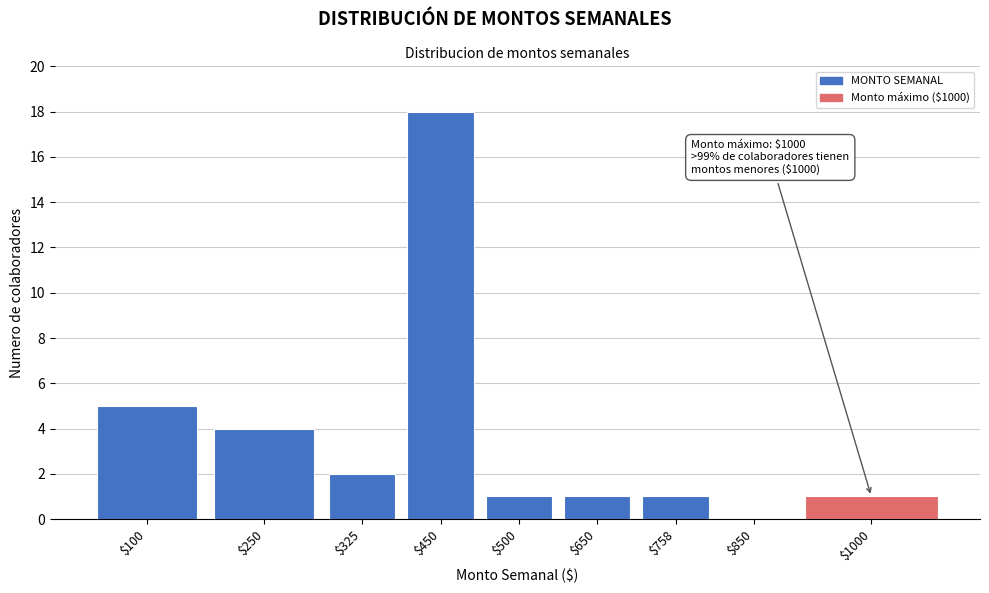

The value at $100 is 5. True or false?

True